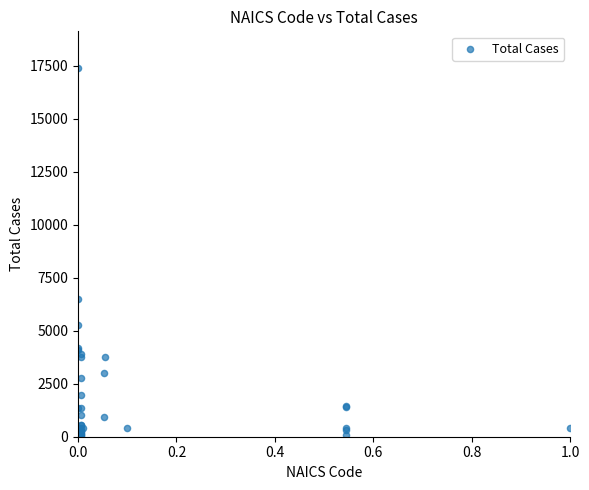

What Y value in the scatter plot is closest to 8715?

6520